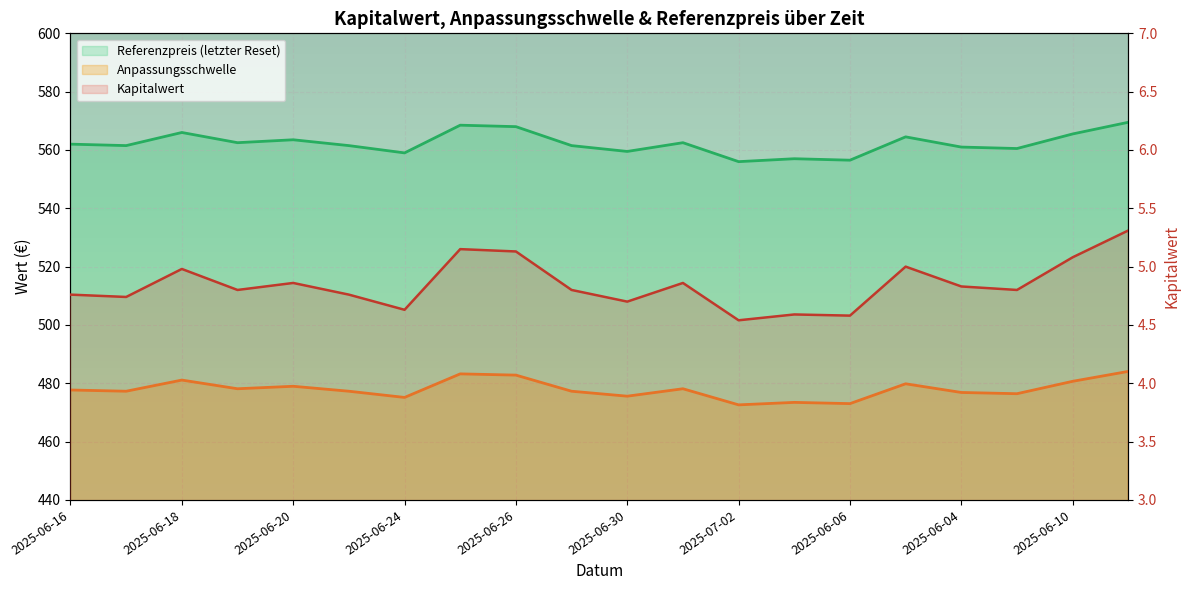

What is the average value of the Anpassungsschwelle series?

562.3